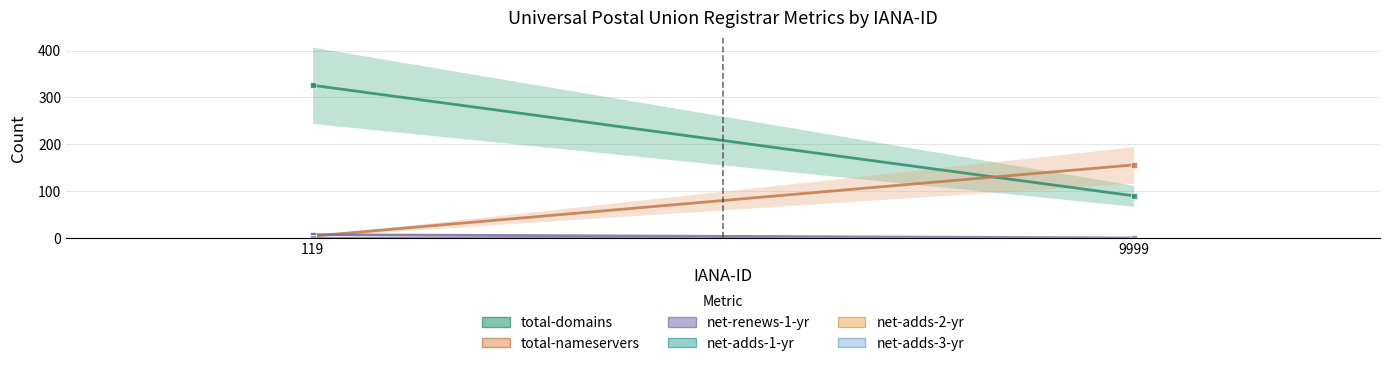

Reading left to right, list all the values displayed in this chart.

total-domains: 119=326	9999=90
total-nameservers: 119=4	9999=156
net-renews-1-yr: 119=7	9999=0
net-adds-1-yr: 119=0	9999=0
net-adds-2-yr: 119=0	9999=0
net-adds-3-yr: 119=0	9999=0